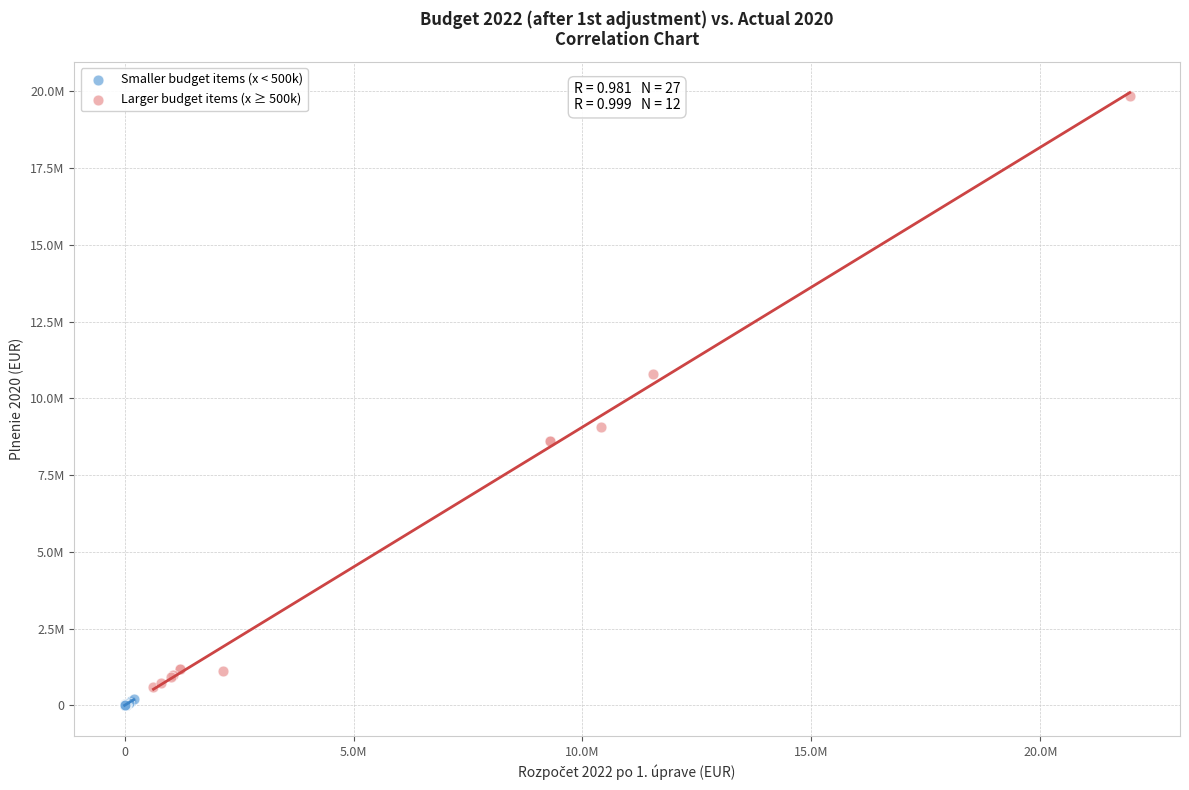

Which series contains the lowest Y value?

Smaller budget items (x < 500k)